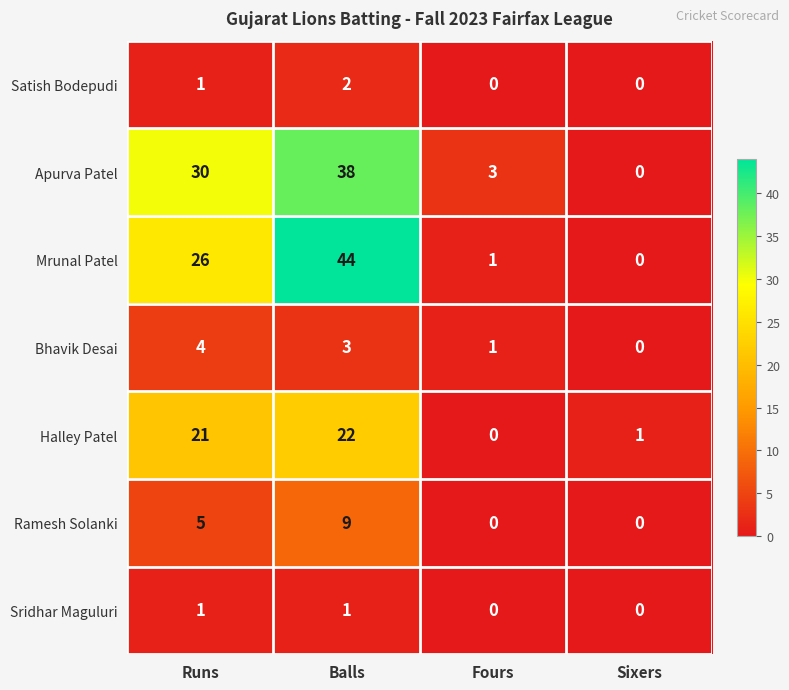

What is the difference between the Ramesh Solanki values at Balls and Fours?

9